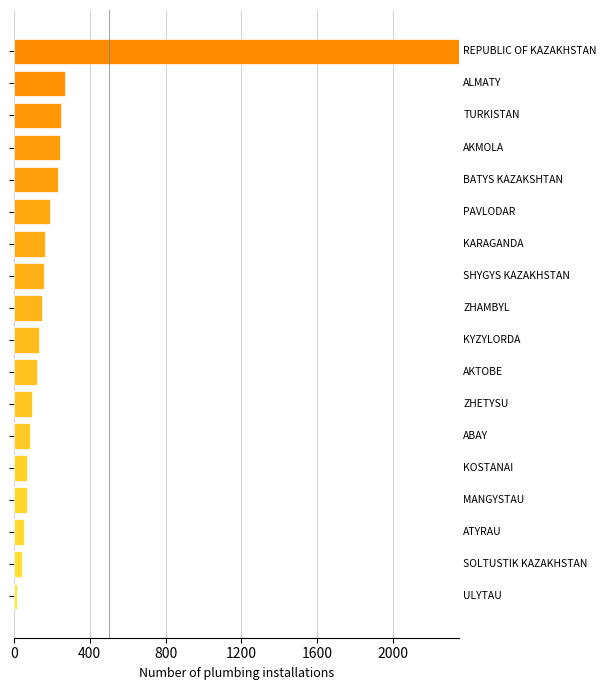

What is the minimum value shown in the chart?

15